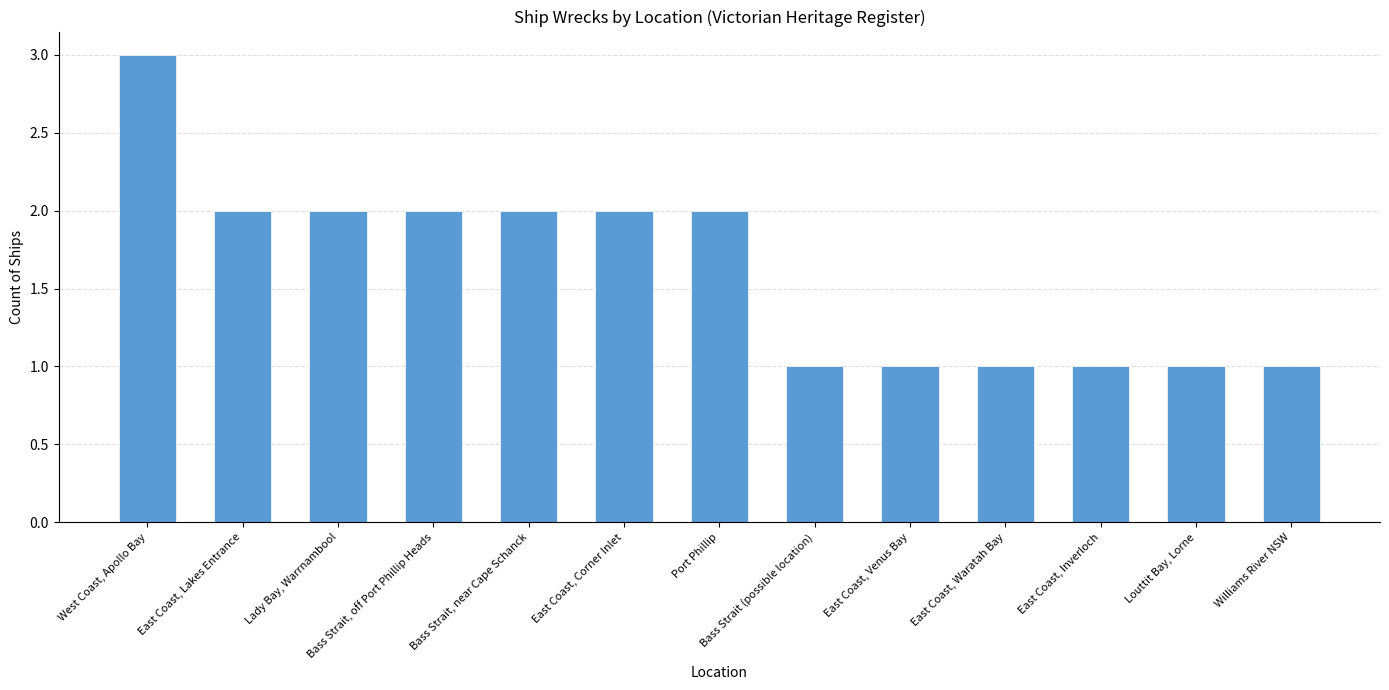

Does the chart contain stacked bars?

No